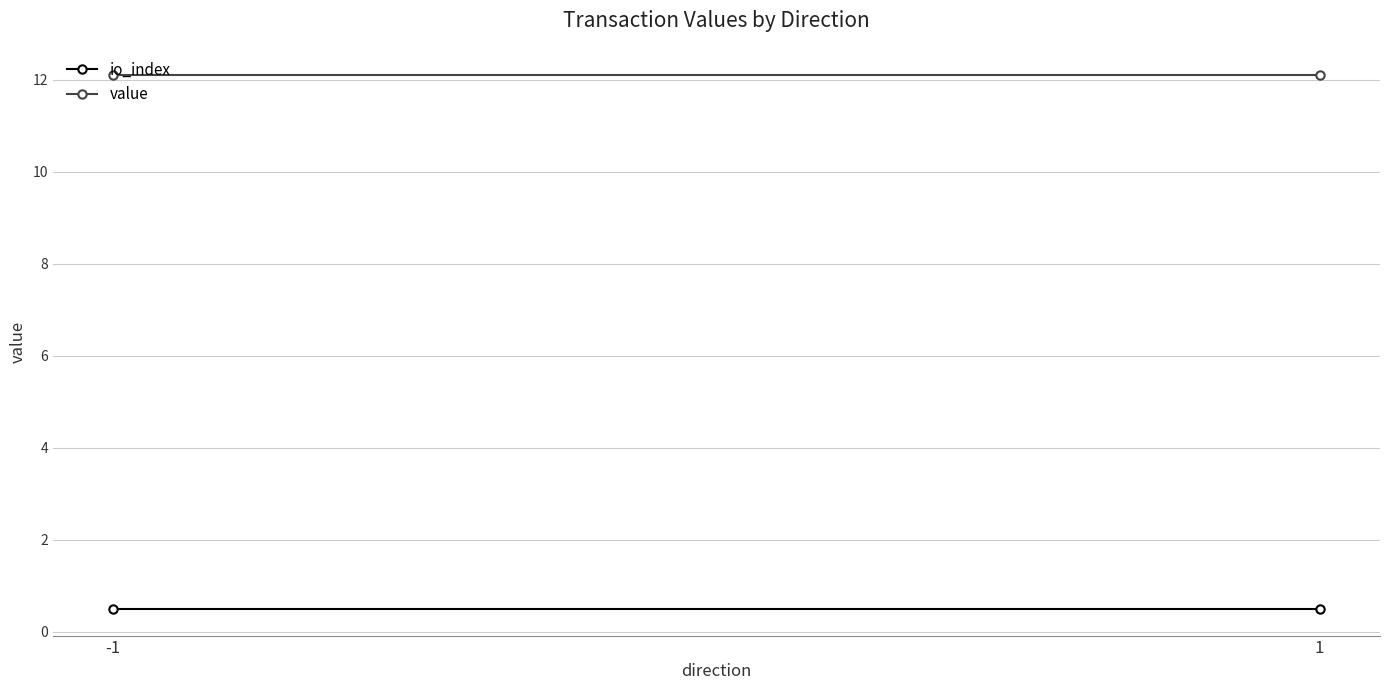

What is the spread (max minus min) of values at 1?

11.6